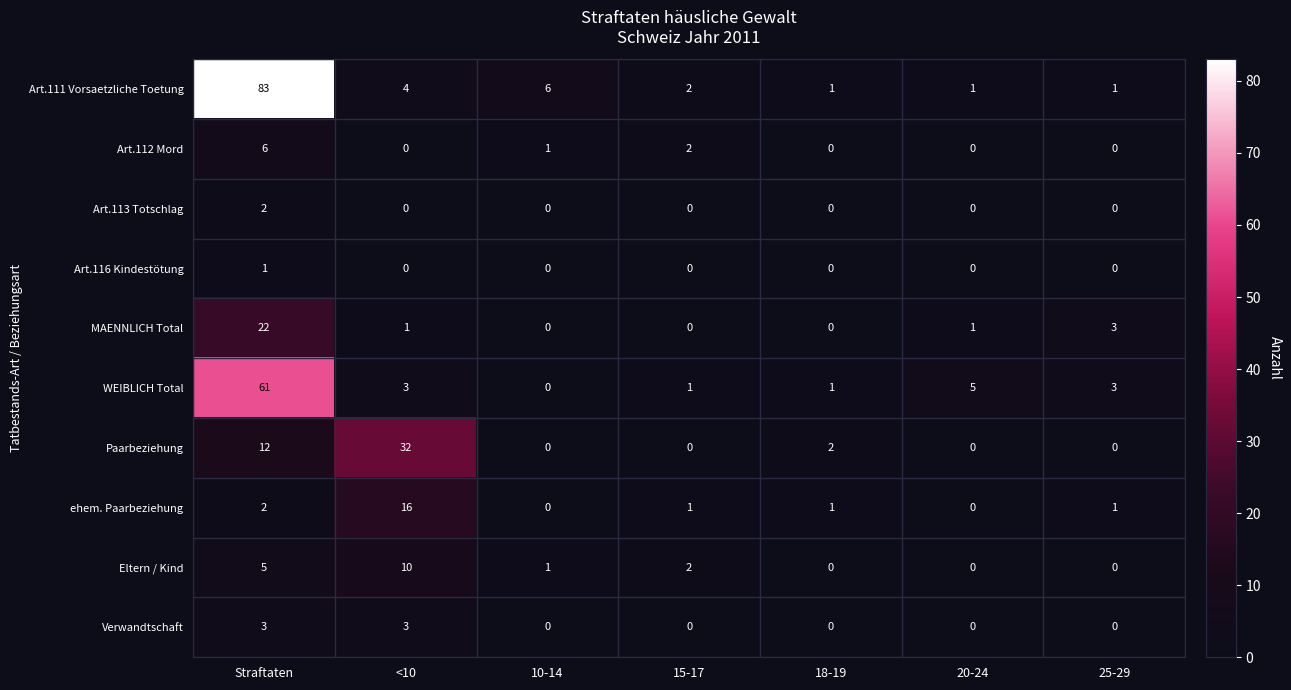

List the series in order of their peak value, lowest first.

Art.116 Kindestötung, Art.113 Totschlag, Verwandtschaft, Art.112 Mord, Eltern / Kind, ehem. Paarbeziehung, MAENNLICH Total, Paarbeziehung, WEIBLICH Total, Art.111 Vorsaetzliche Toetung